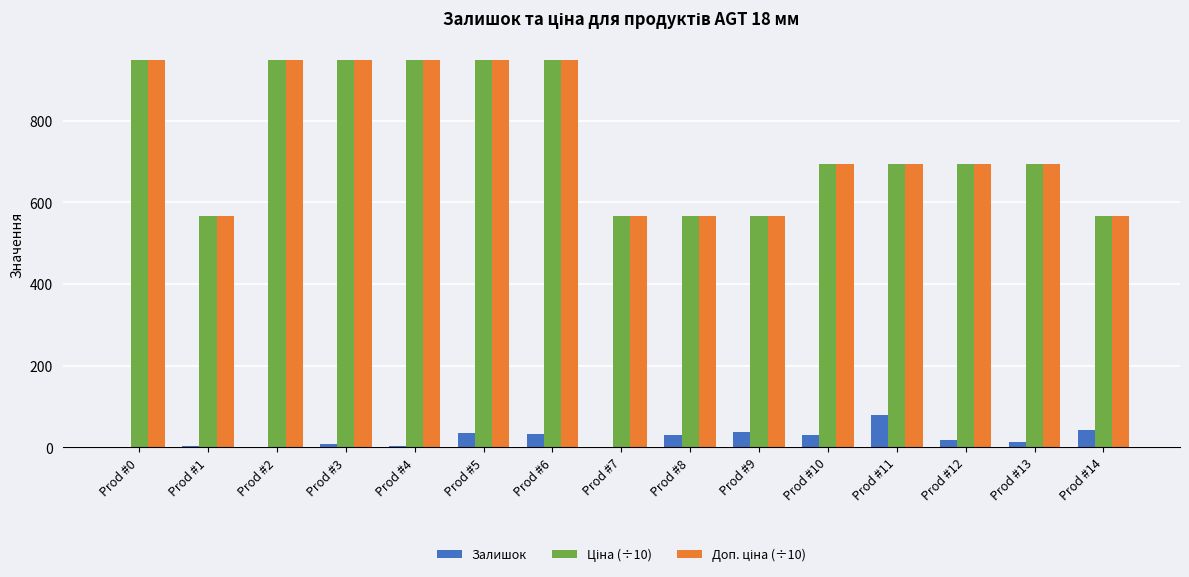

What is the sum of all Залишок values?

329.0